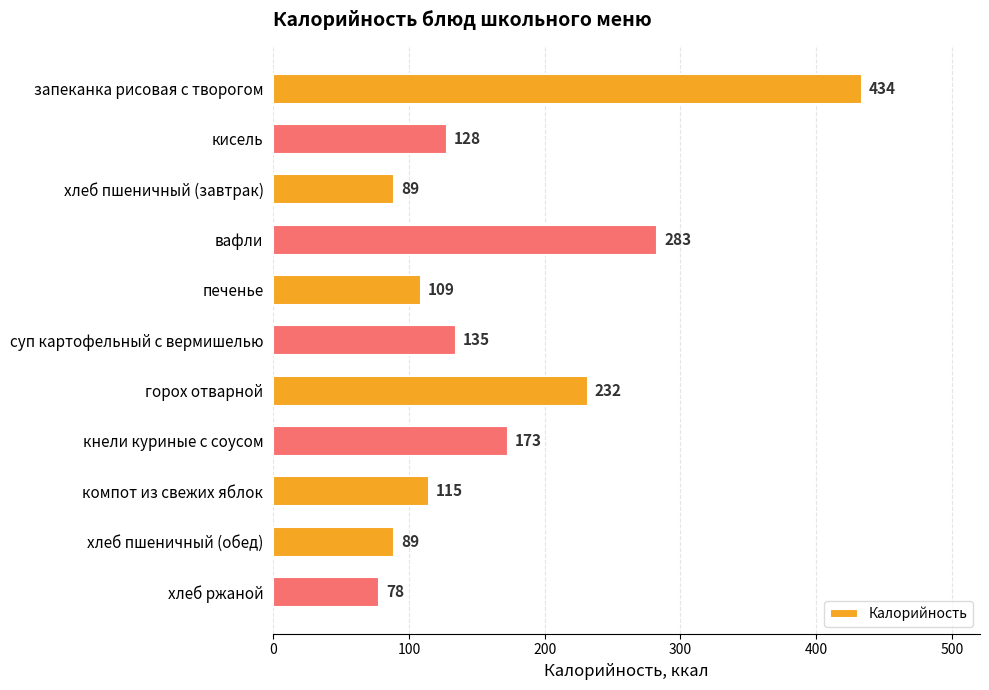

How many series are shown in this chart?

1